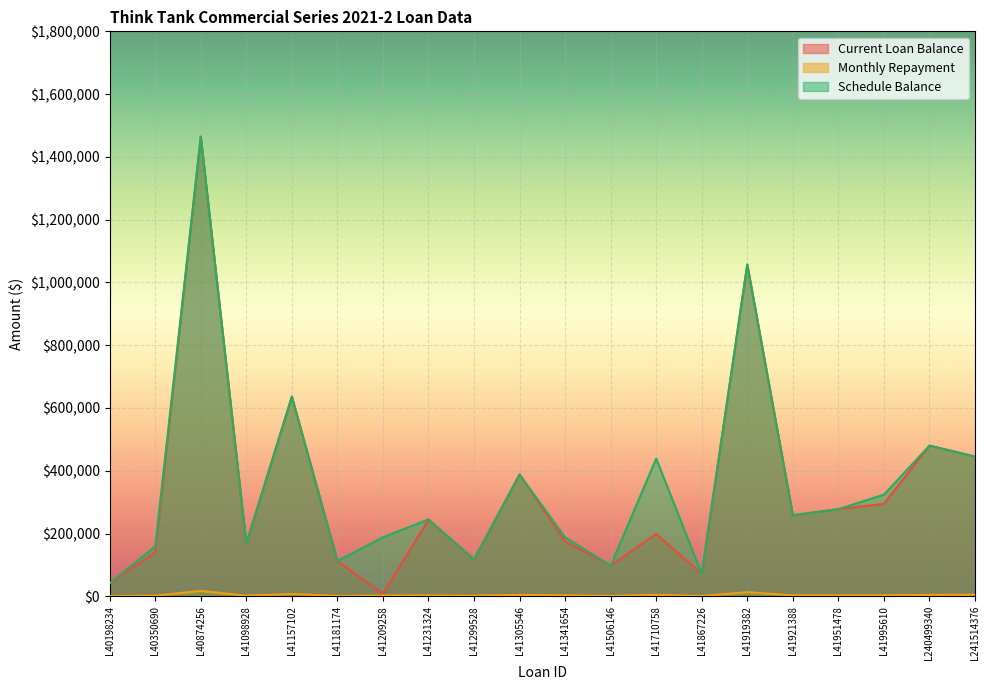

True or false: Current Loan Balance has a value of 167895.3 at L41098928.

True